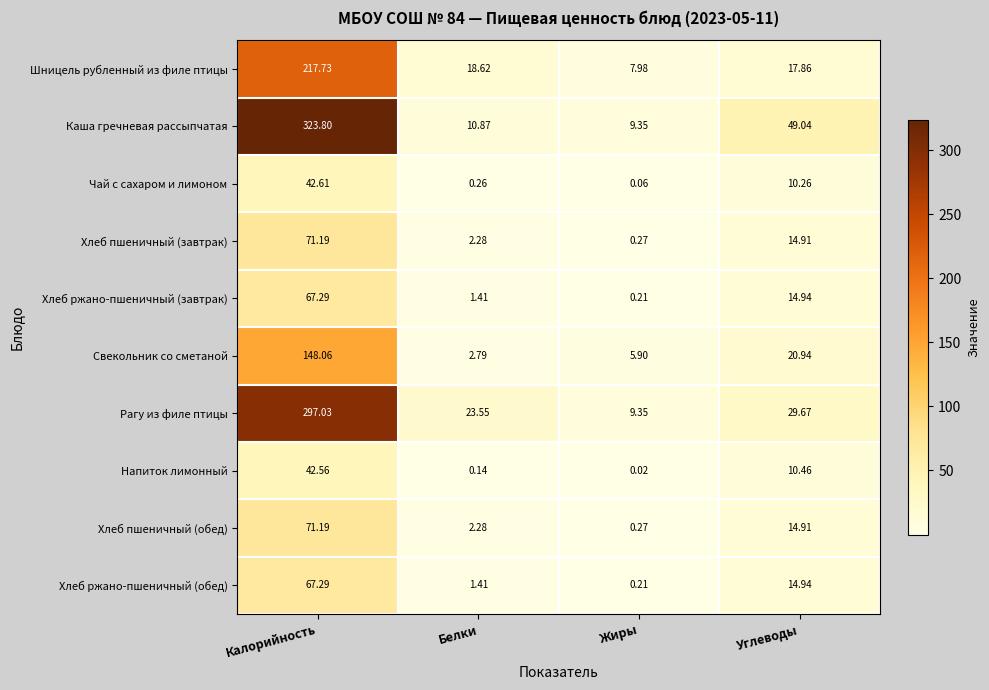

How many categories are shown in the chart?

4